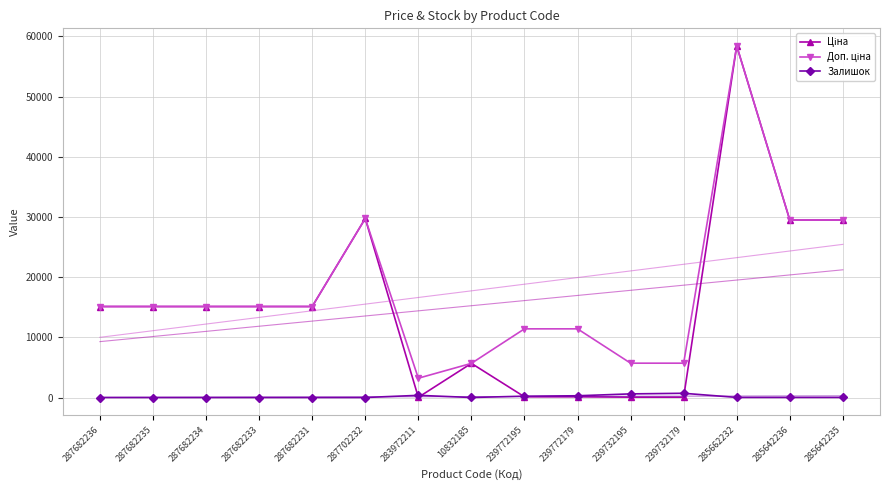

True or false: Доп. ціна and Ціна intersect in this chart.

False